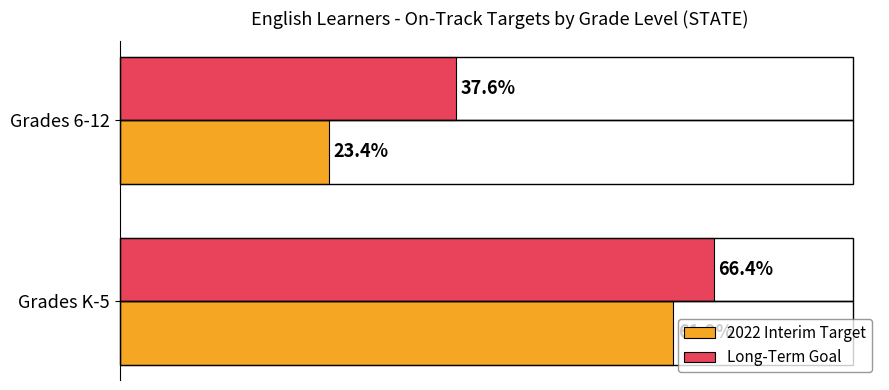

Which series has the largest total across all categories?

Long-Term Goal